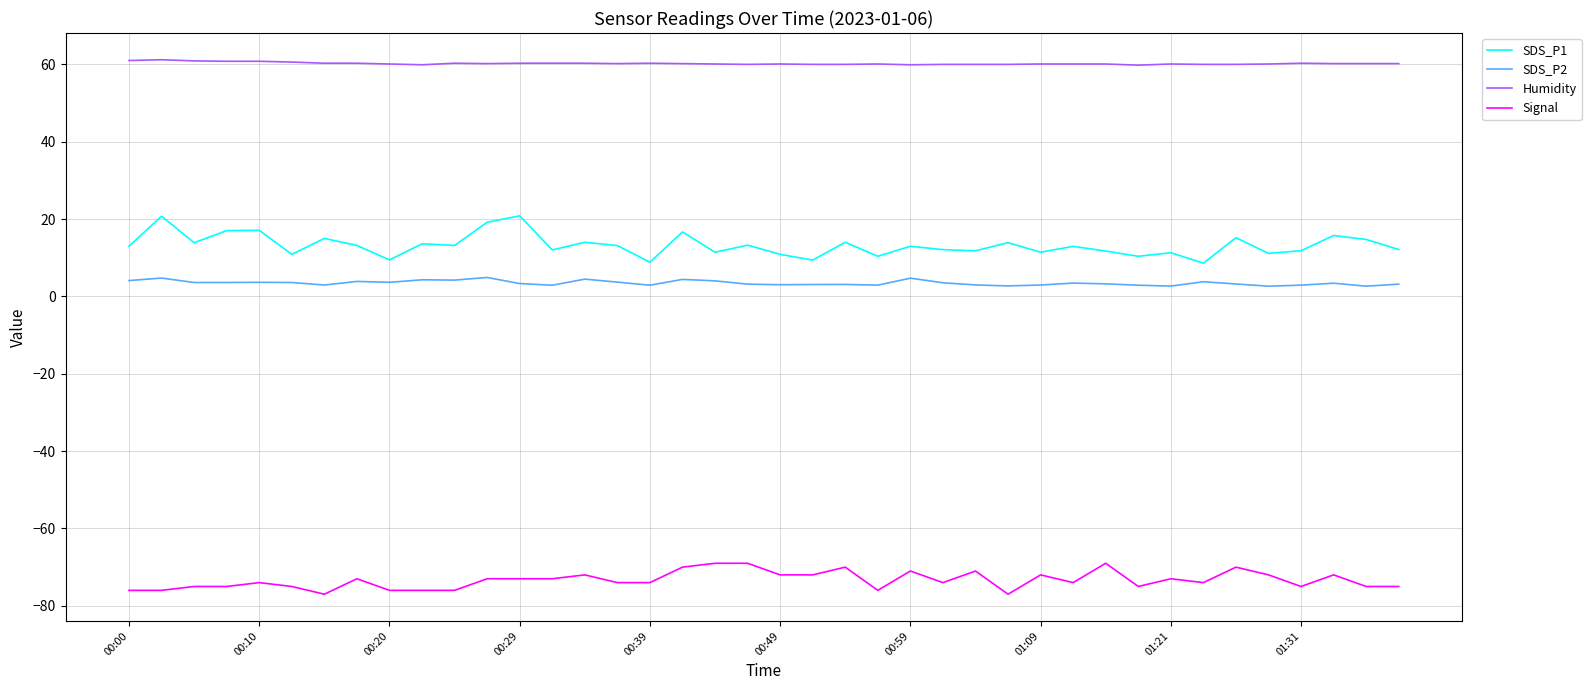

List the series in order of their peak value, highest first.

Humidity, SDS_P1, SDS_P2, Signal